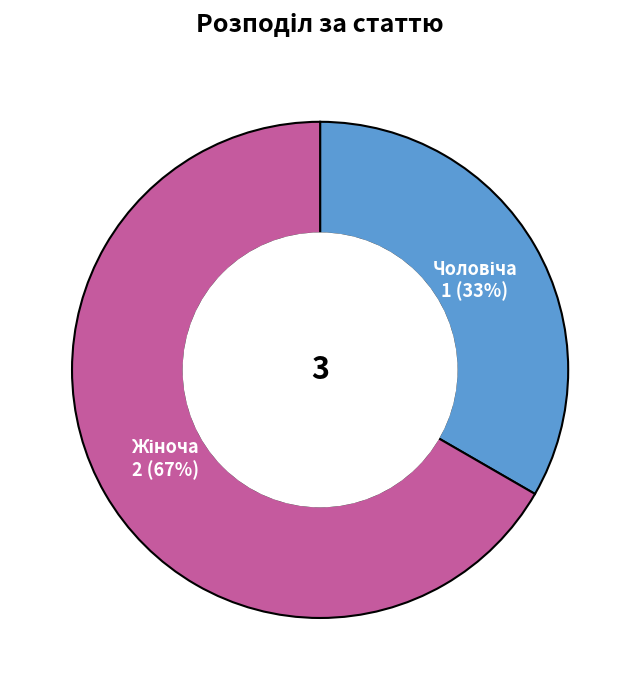

Does any single category account for the majority?

Yes